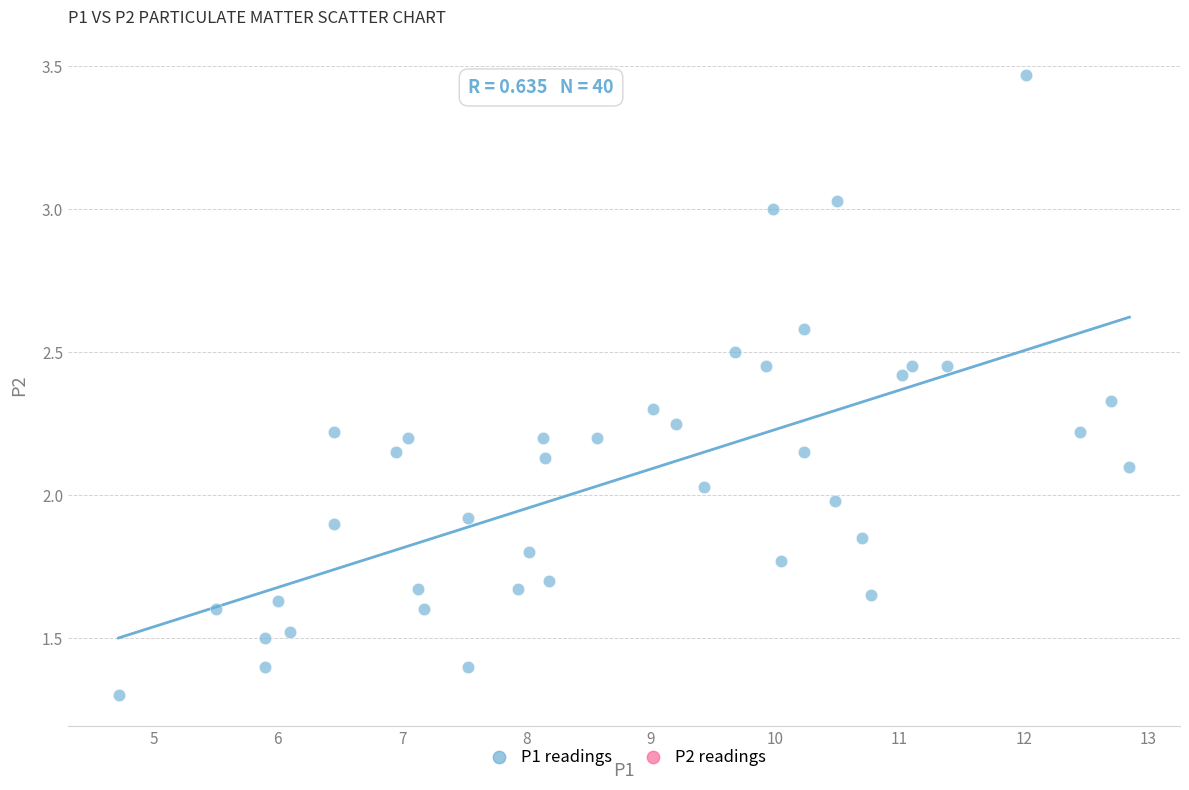

What is the range of X values (max minus min)?

8.1